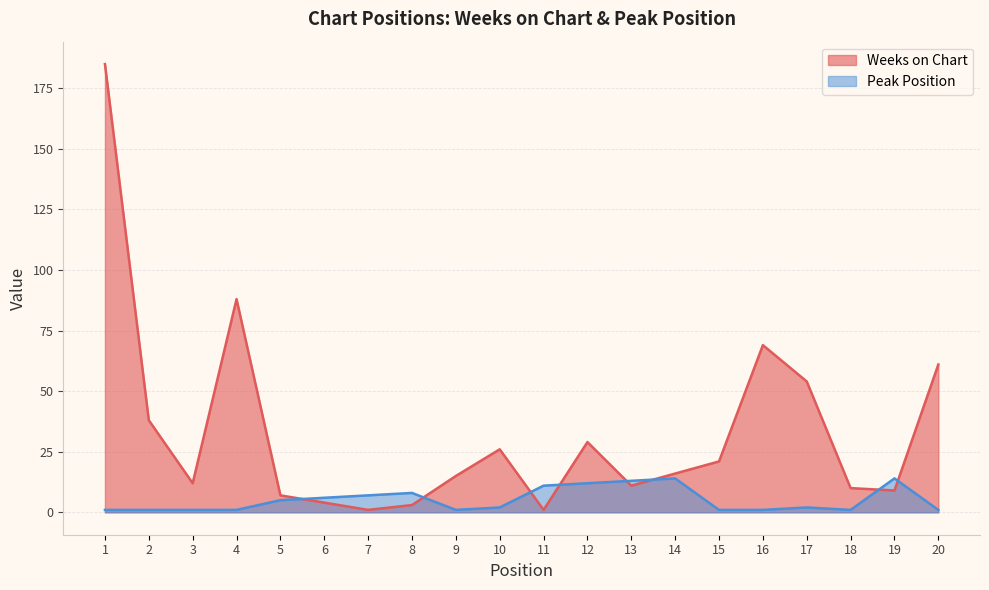

Is it true that Weeks on Chart equals 4 at 5?

False